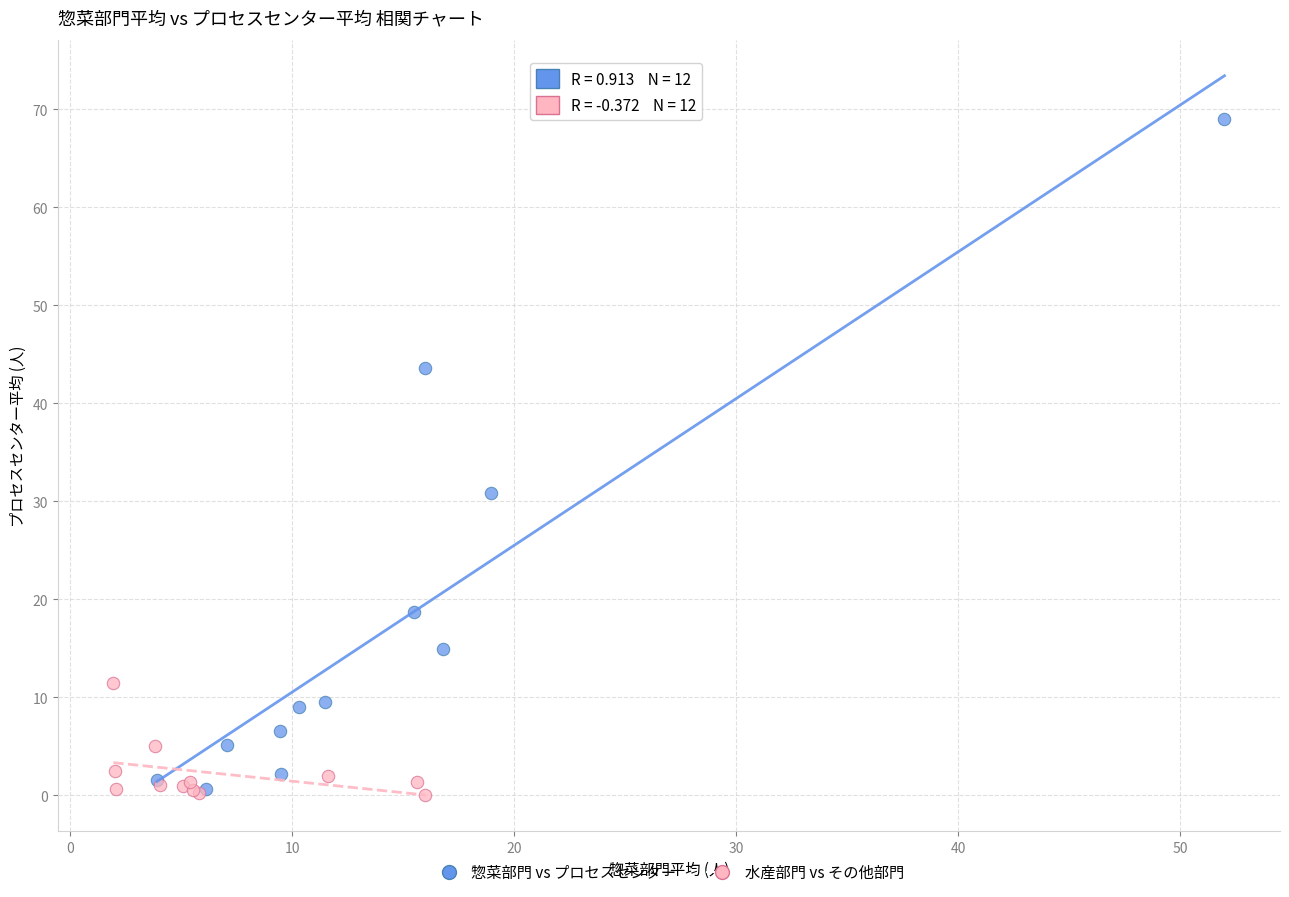

Which series has the widest spread of Y values?

惣菜部門 vs プロセスセンター